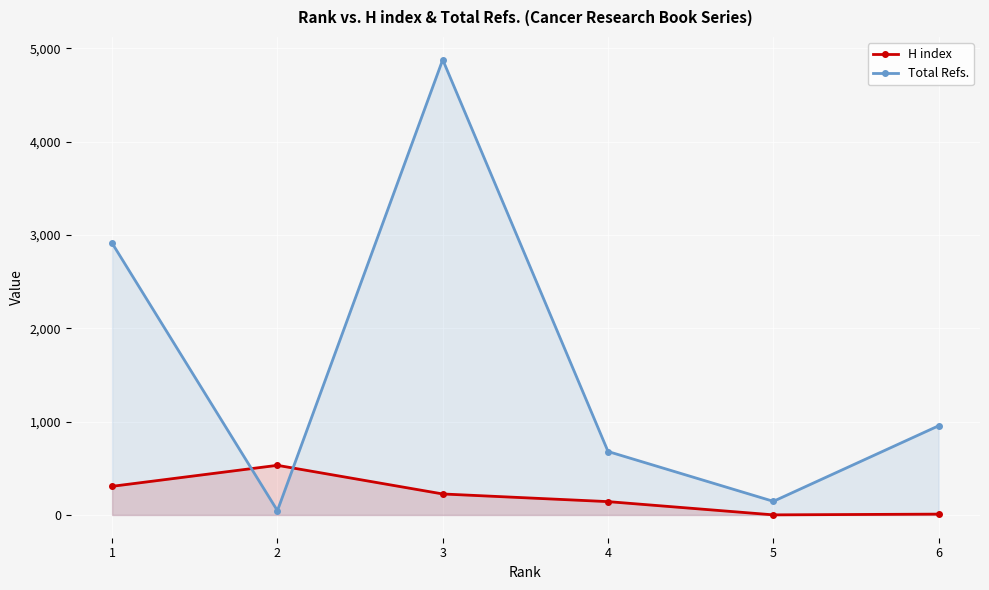

Reading left to right, transcribe all the data shown in this chart.

H index: 1=307	2=532	3=225	4=143	5=1	6=9
Total Refs.: 1=2913	2=46	3=4879	4=680	5=146	6=956